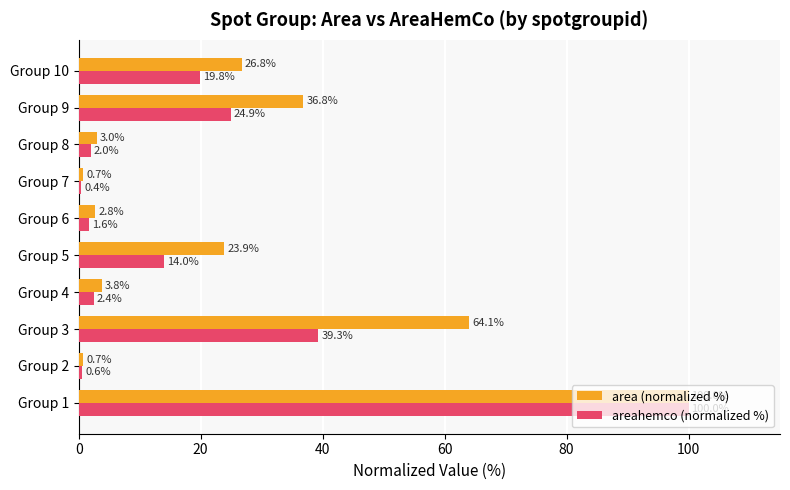

Is the value of area (normalized %) at Group 9 greater than the value of areahemco (normalized %) at Group 2?

Yes